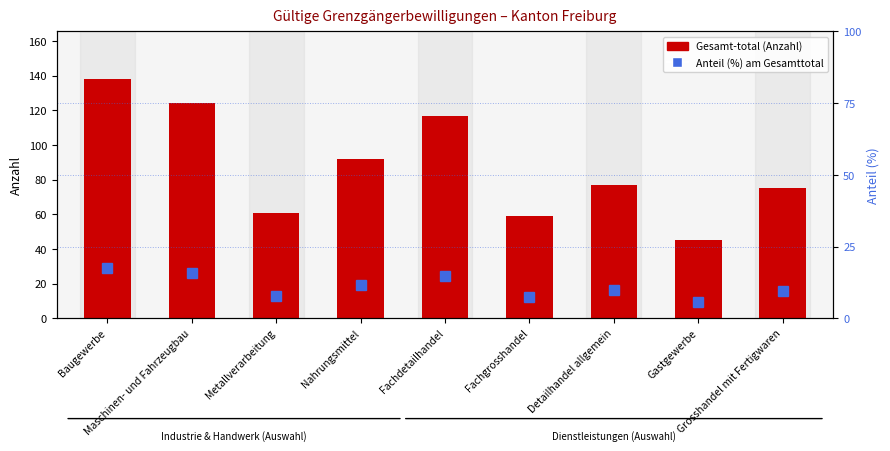

Which series has the largest range (max minus min)?

Gesamt-total